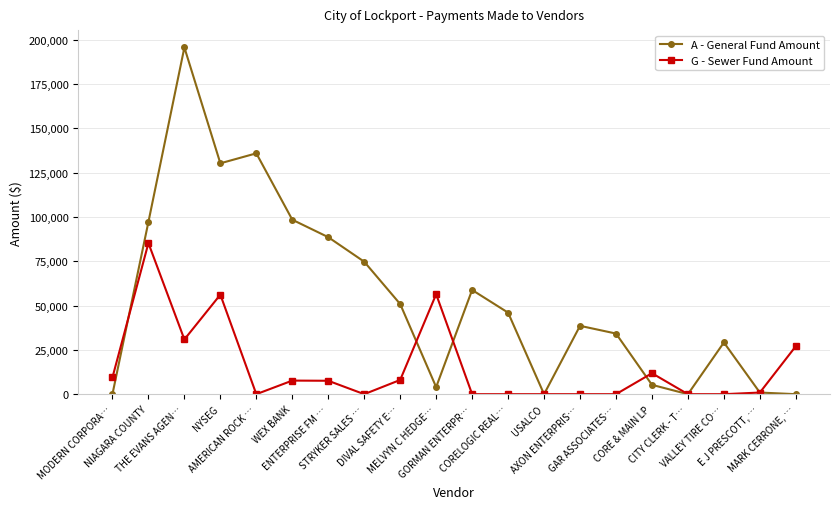

What is the greatest value displayed?

195613.3